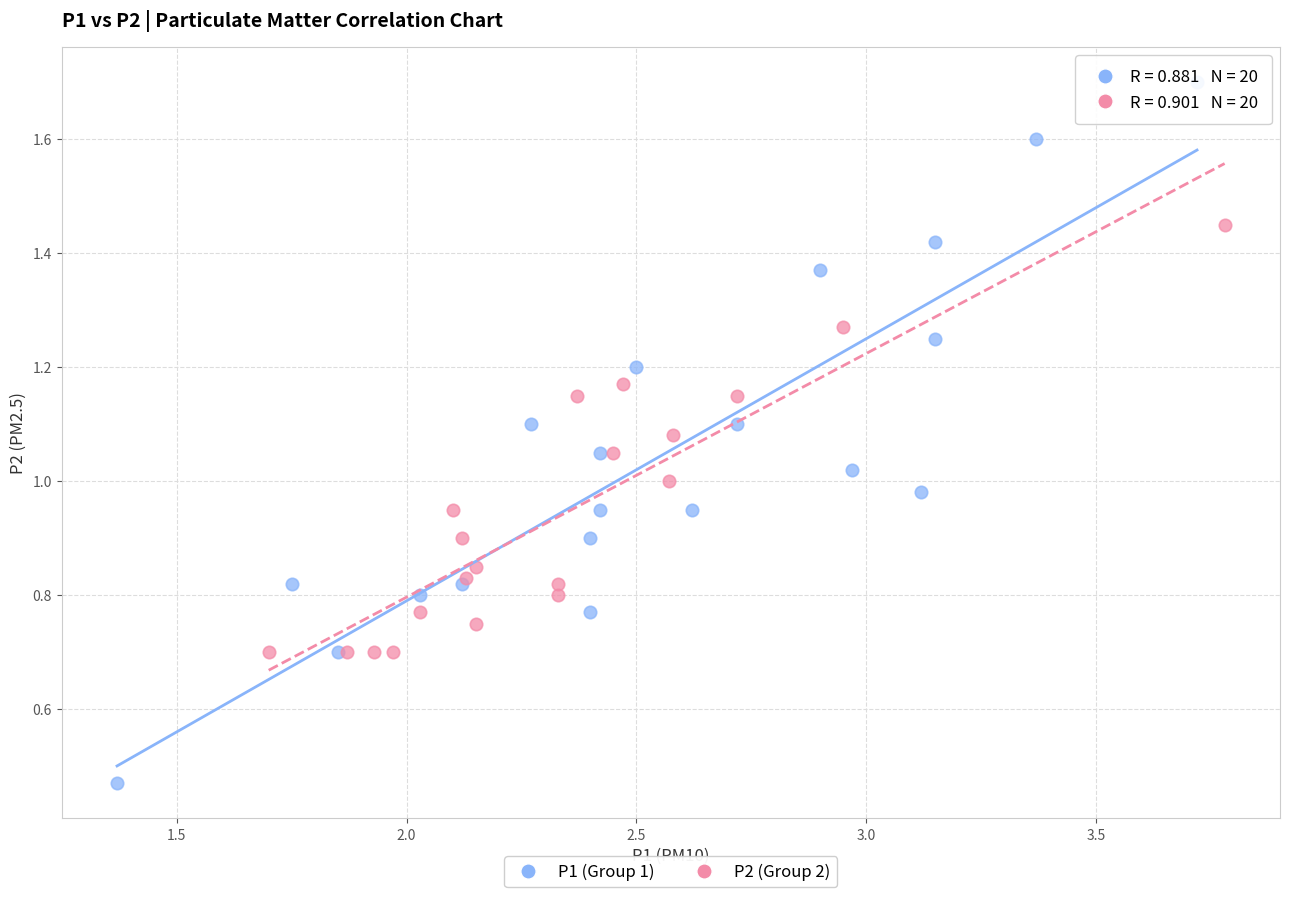

What are all the series names shown in the legend?

P1 (Group 1), P2 (Group 2)